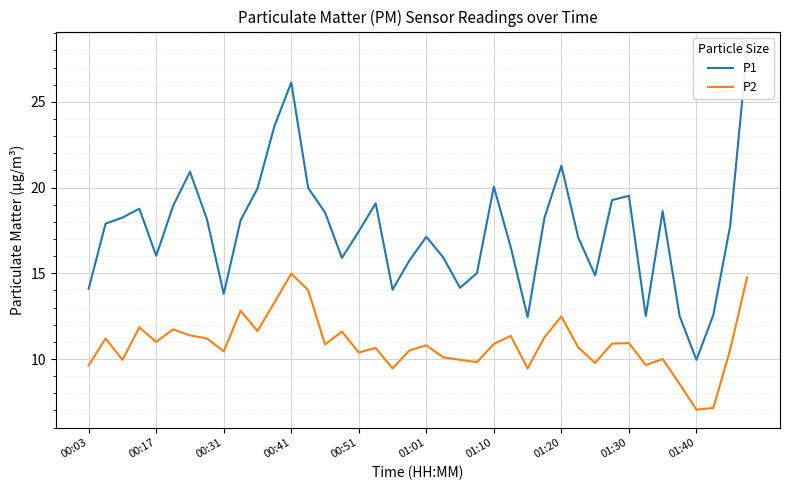

True or false: P2 and P1 cross at least once.

False